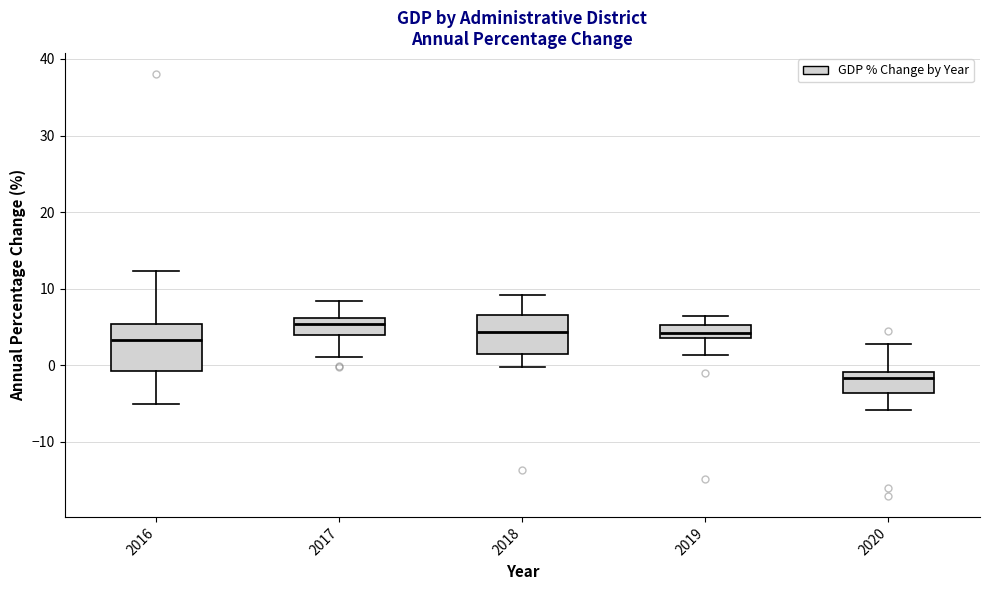

Reading left to right, transcribe this box plot: for each box, give where its median line is, the range the box spans, and where its two whiskers end, as read against the y-axis. The values are not printed on the chart, so give them approximately, as read against the axis.

2016: median 3, box -1 to 5, whiskers -5 to 12
2017: median 5, box 4 to 6, whiskers 1 to 8
2018: median 4, box 1 to 7, whiskers 0 to 9
2019: median 4 (inside the box), box 4 to 5, whiskers 1 to 6
2020: median -2, box -4 to -1, whiskers -6 to 3